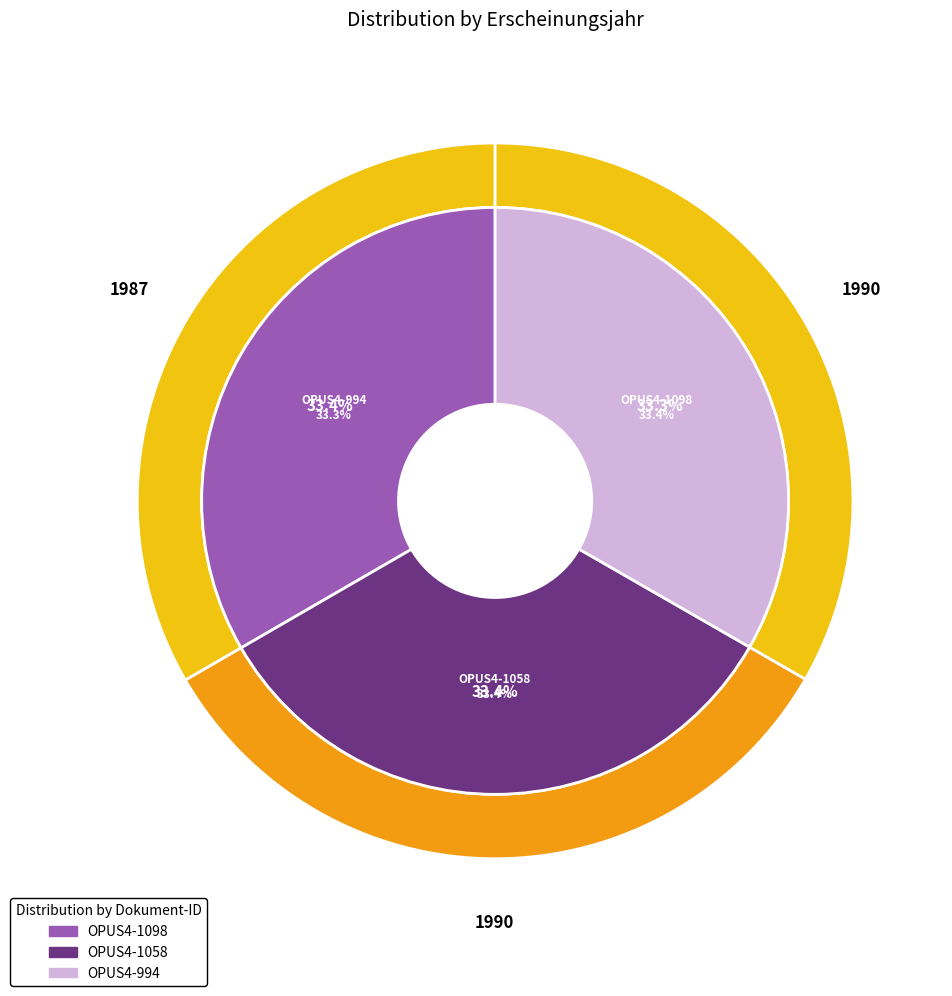

Between OPUS4-994 and OPUS4-1098, which is larger?

OPUS4-1098